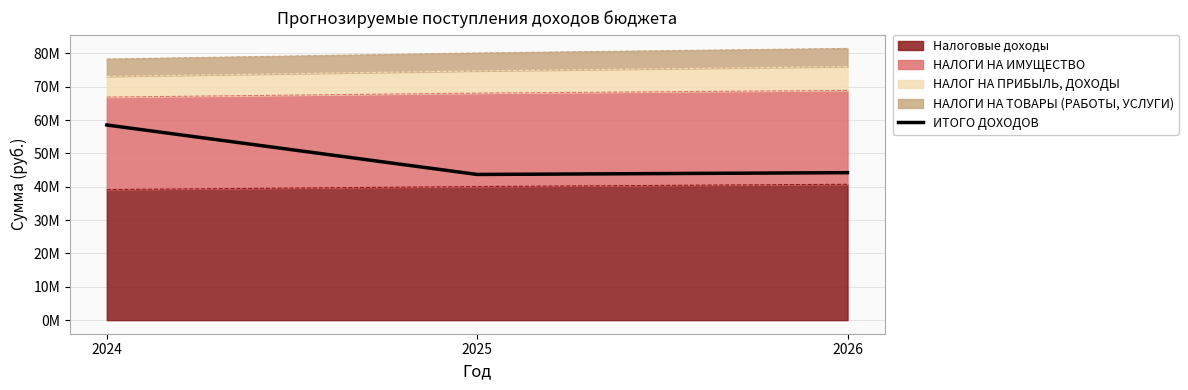

What is the greatest value displayed?

58528340.7